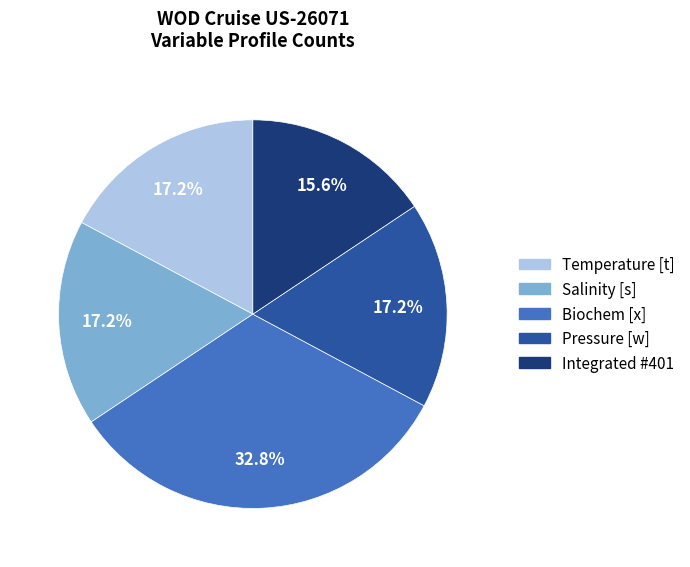

Combined, what portion of the pie is Biochem [x] and Pressure [w]?

50.0%